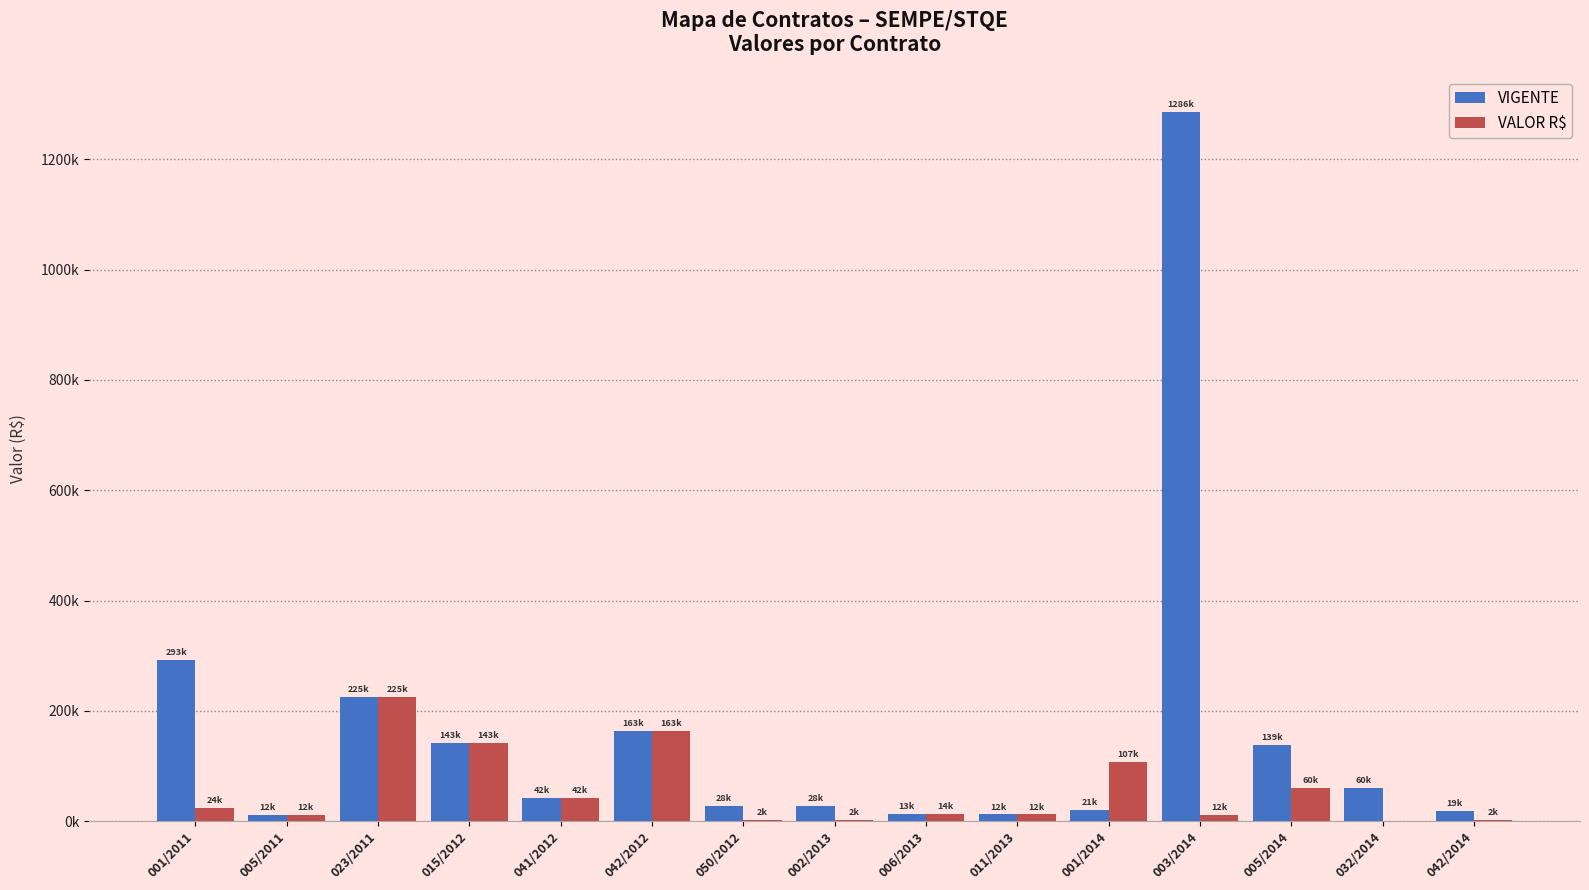

What is the sum of all VALOR R$ values?

821101.7